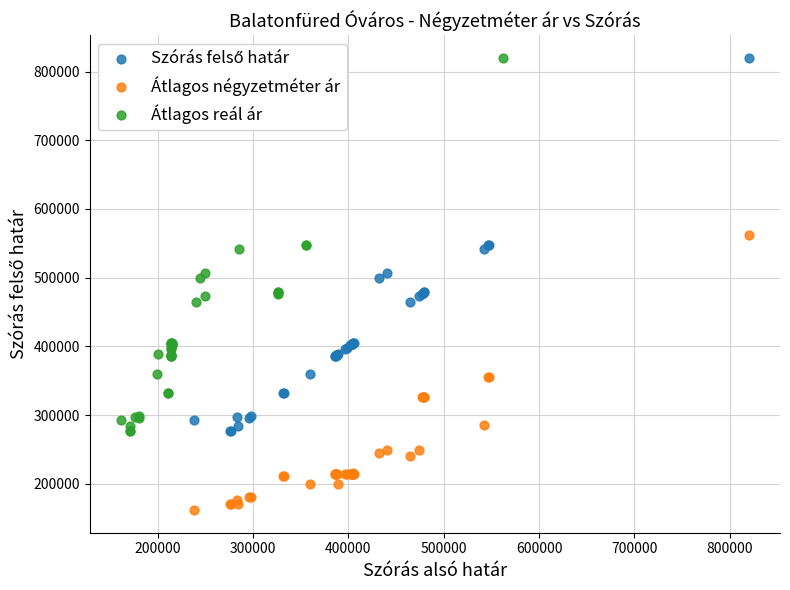

Which series contains the lowest Y value?

Átlagos négyzetméter ár